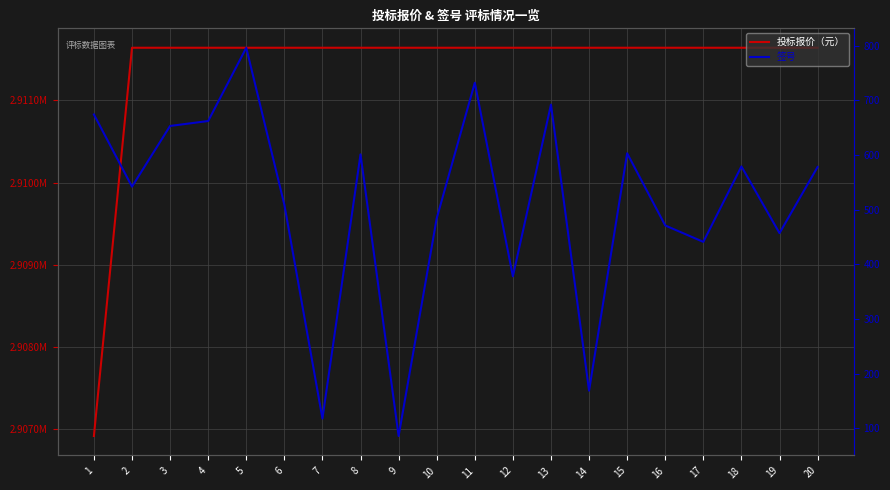

Is it true that 投标报价（元） equals 2906911.4 at 1?

True